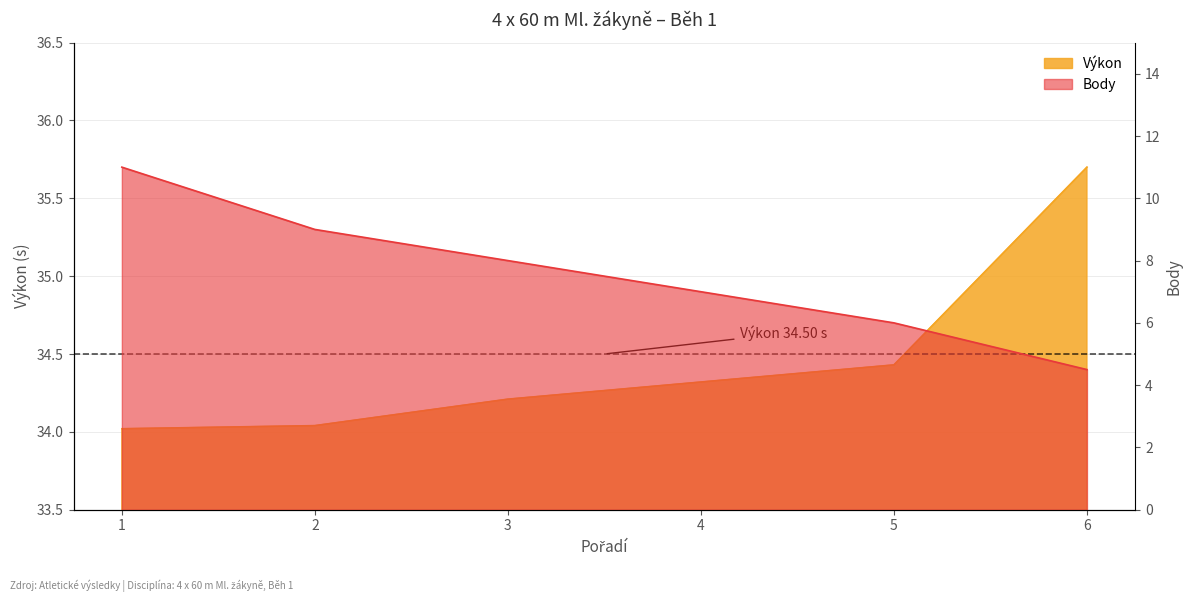

What is the sum of all Výkon values?

206.7